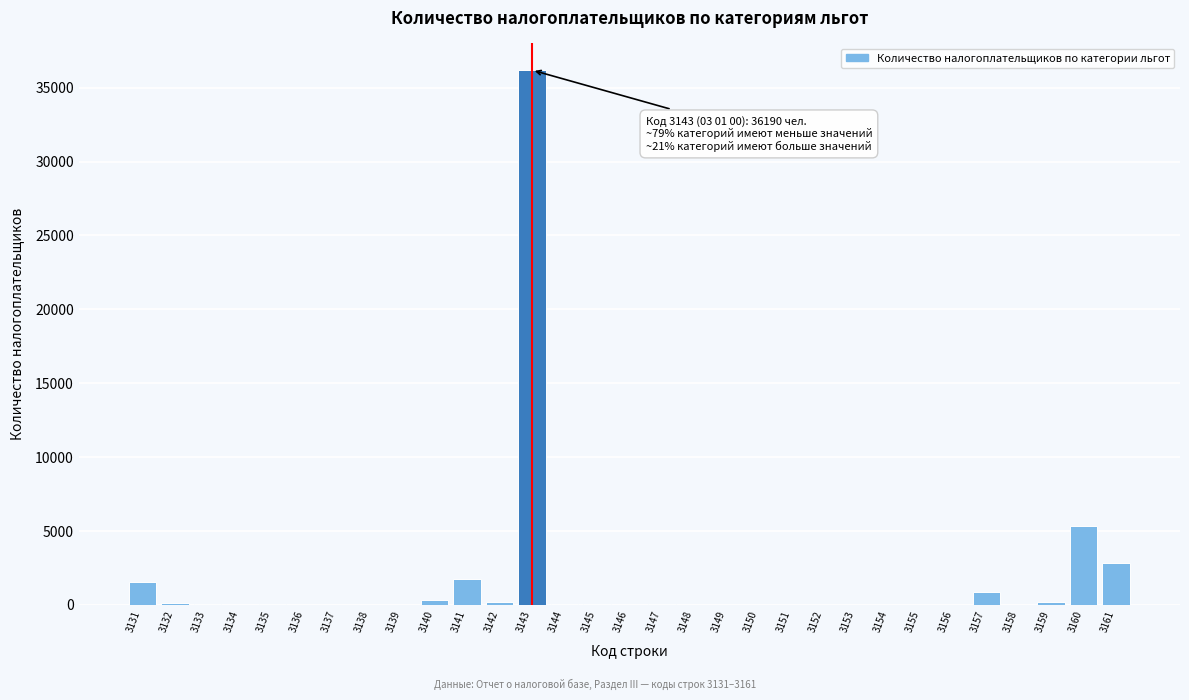

Where is the data nearest to the value 18095?

3160